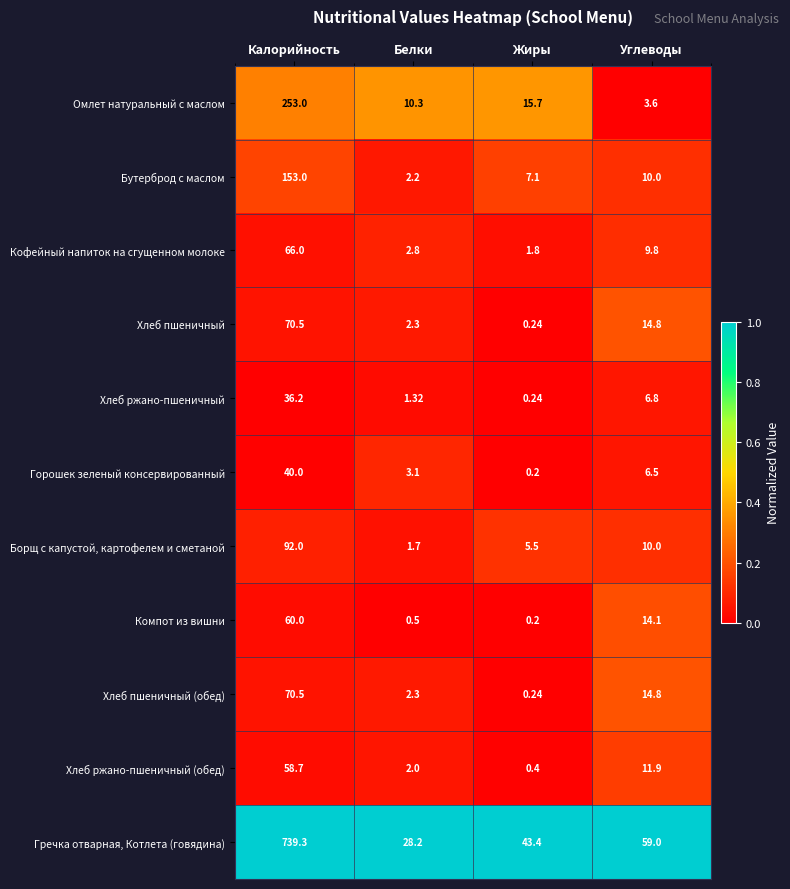

At which category is the sum across all series the highest?

Калорийность